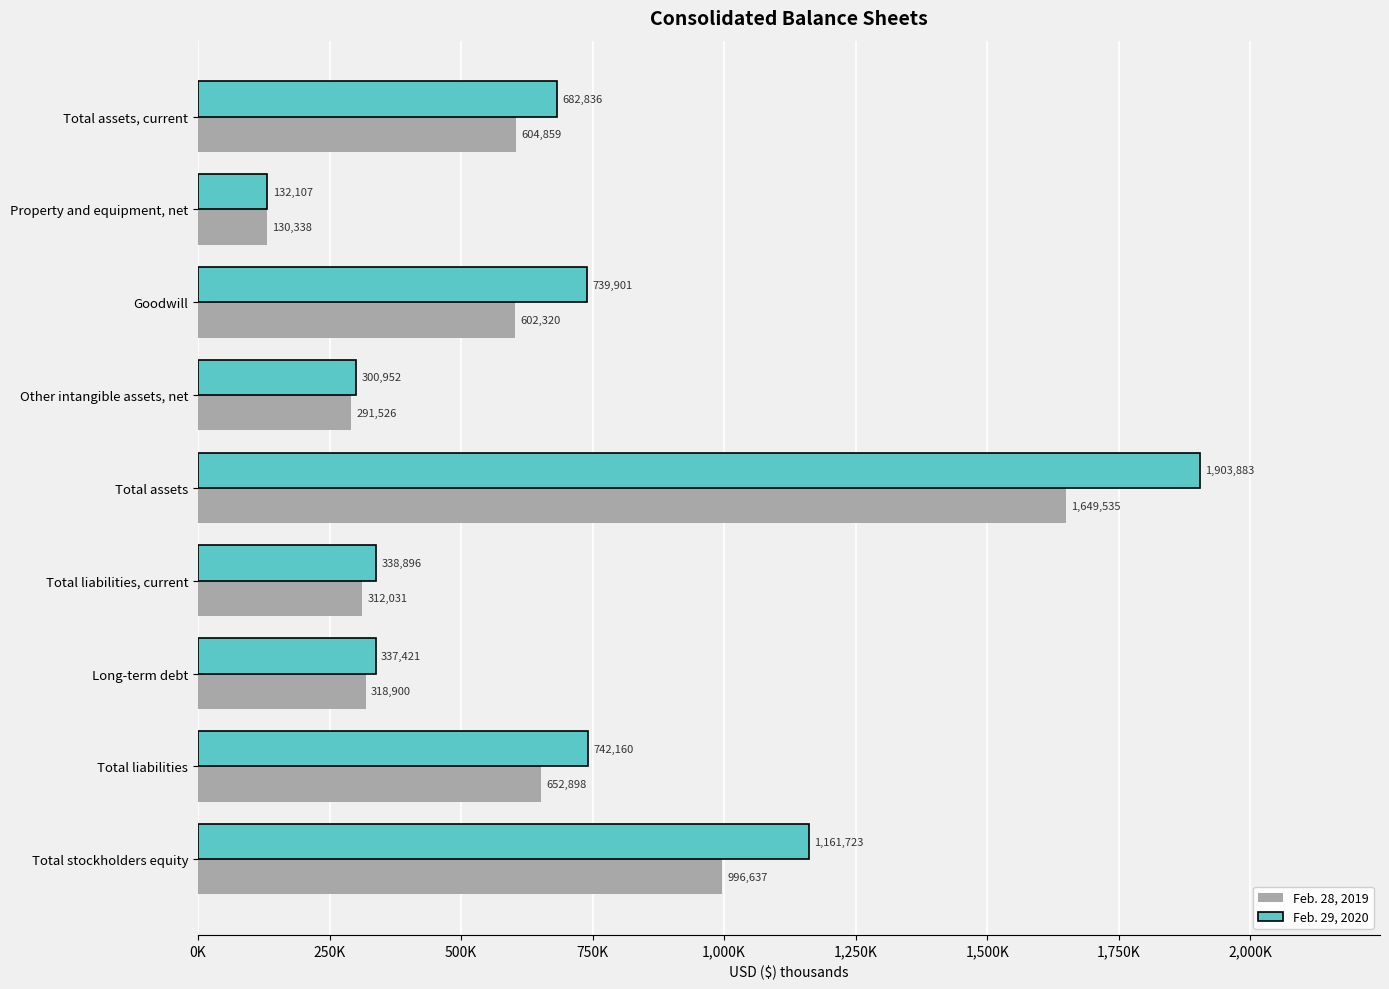

What are all the series names shown in the legend?

Feb. 28, 2019, Feb. 29, 2020